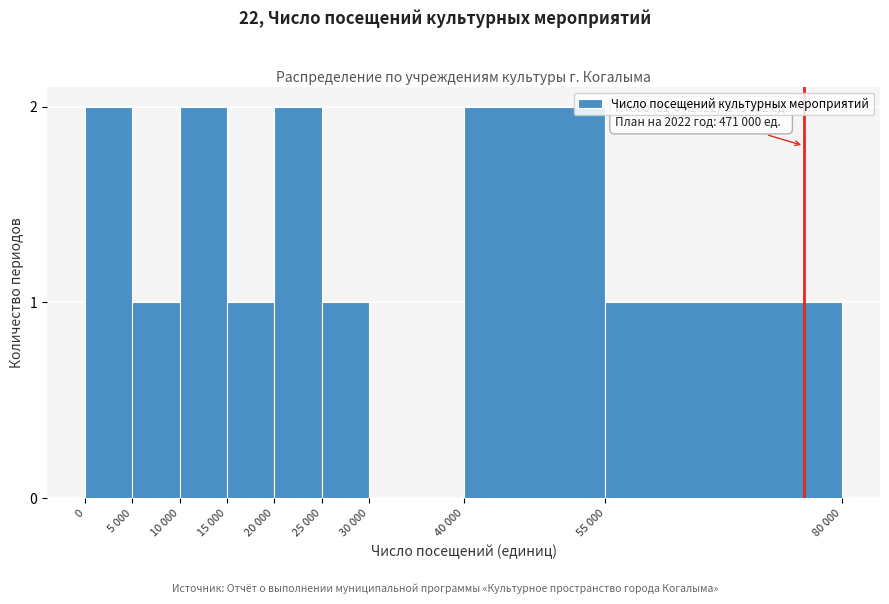

Reading left to right, transcribe all the data shown in this chart.

0=2	5 000=1	10 000=2	15 000=1	20 000=2	25 000=1	30 000=0	40 000=2	55 000=1